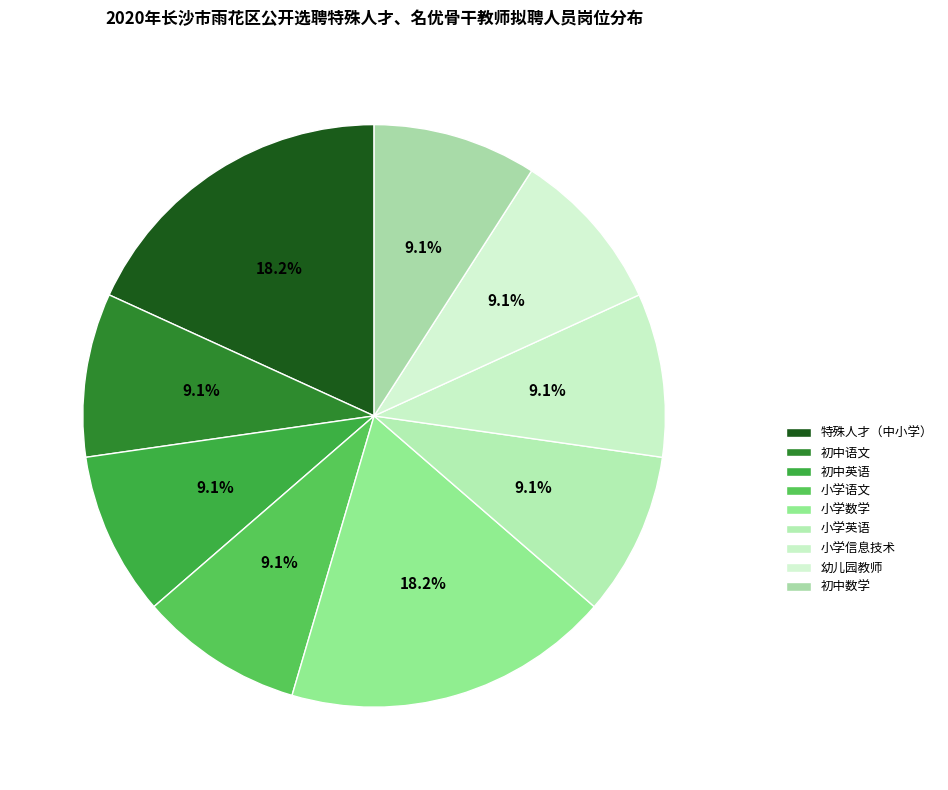

To the nearest percent, what percentage of the pie is 小学英语?

9%